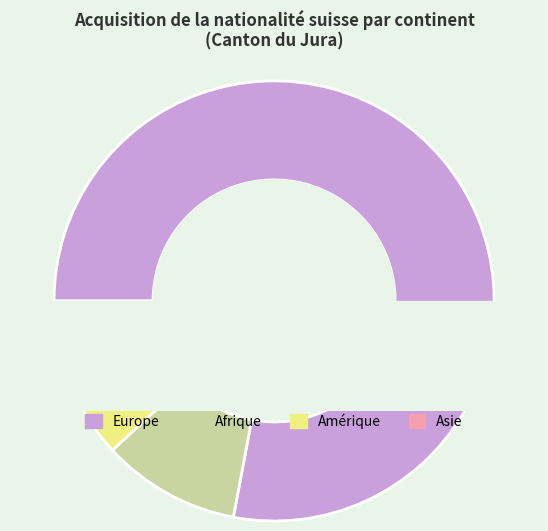

To the nearest percent, what is the difference between the largest and smallest slice percentages?

78%